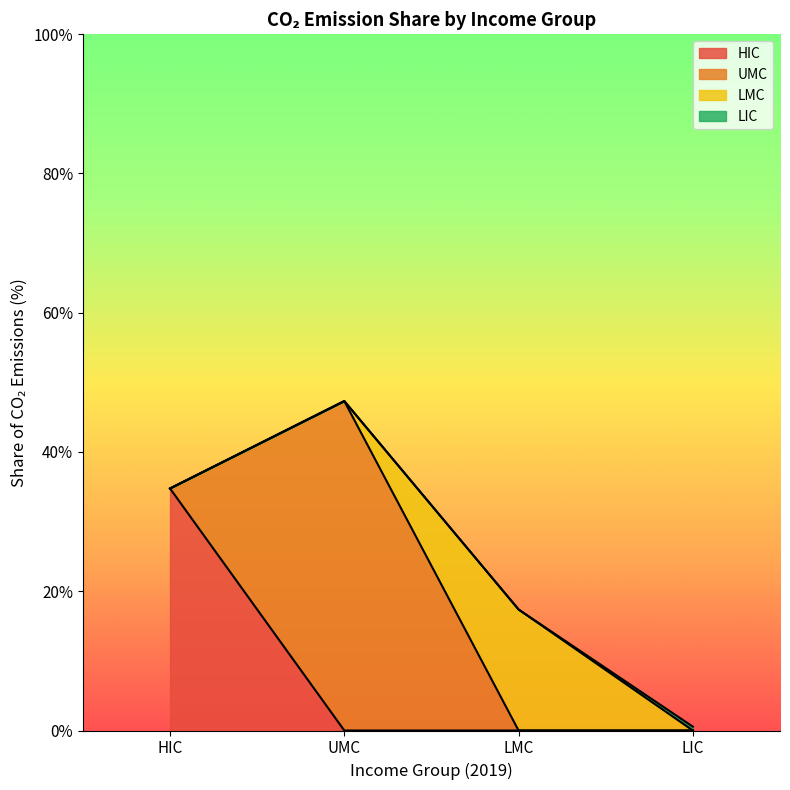

What is the maximum value for HIC?

34.8